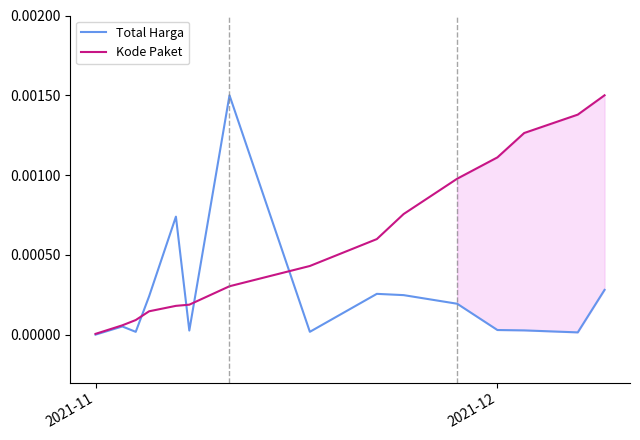

True or false: Total Harga has a value of 0.0 at 2021-11.

True